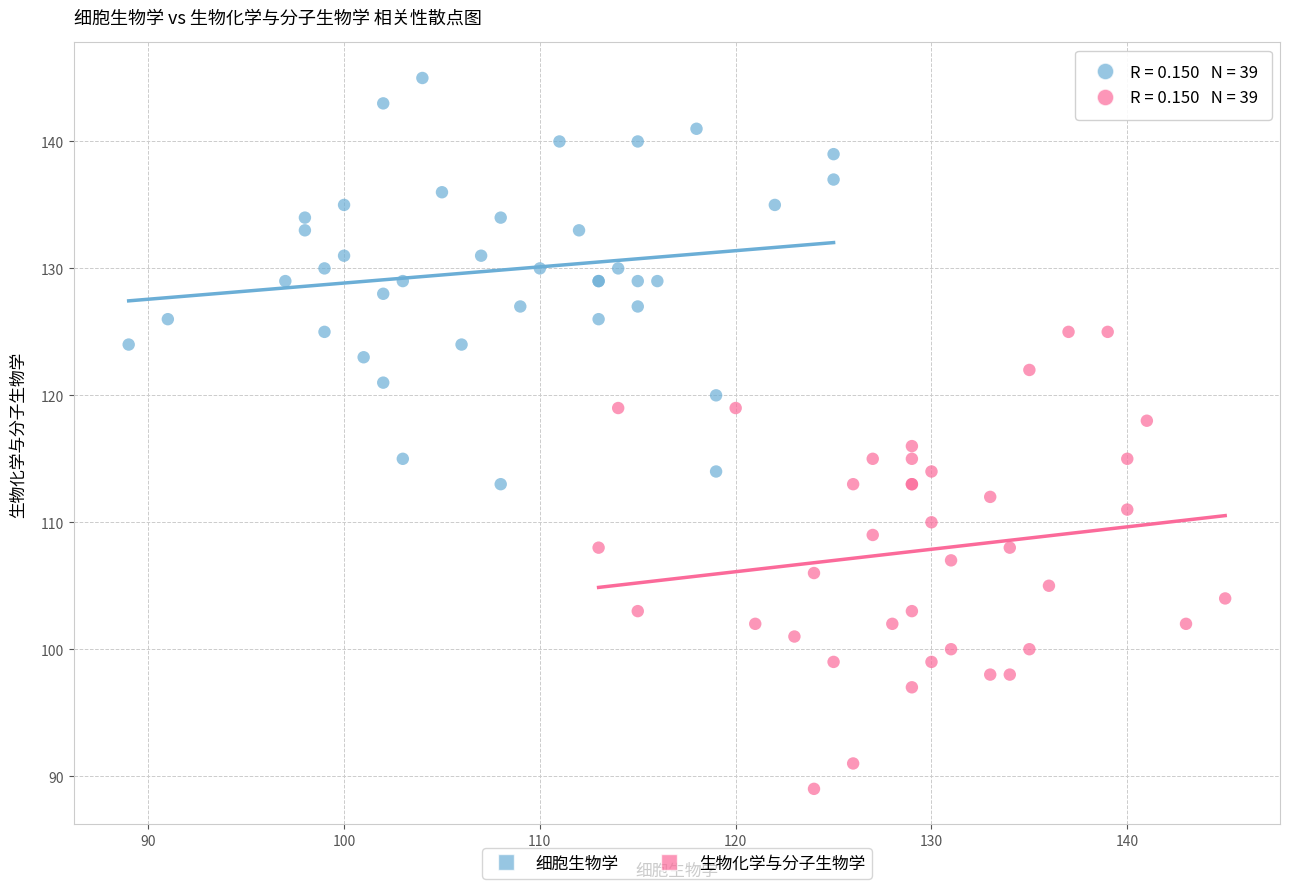

Which series has the largest Y range (max minus min)?

生物化学与分子生物学